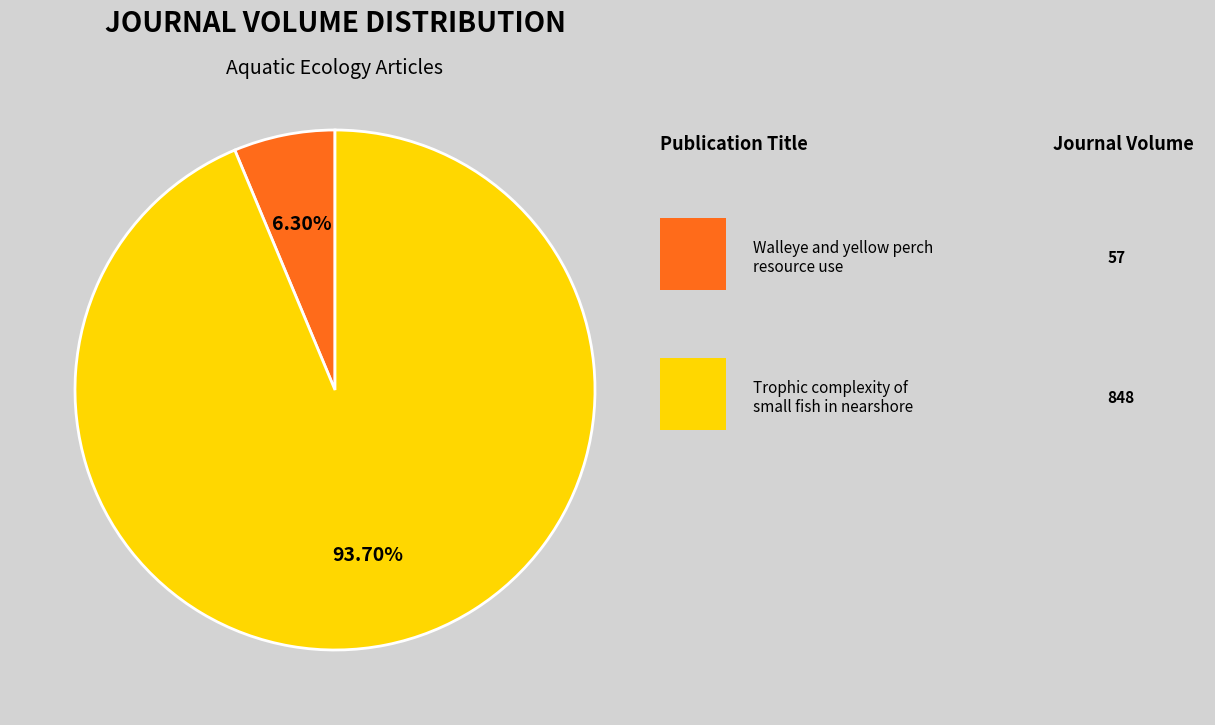

Does any single category account for the majority?

Yes